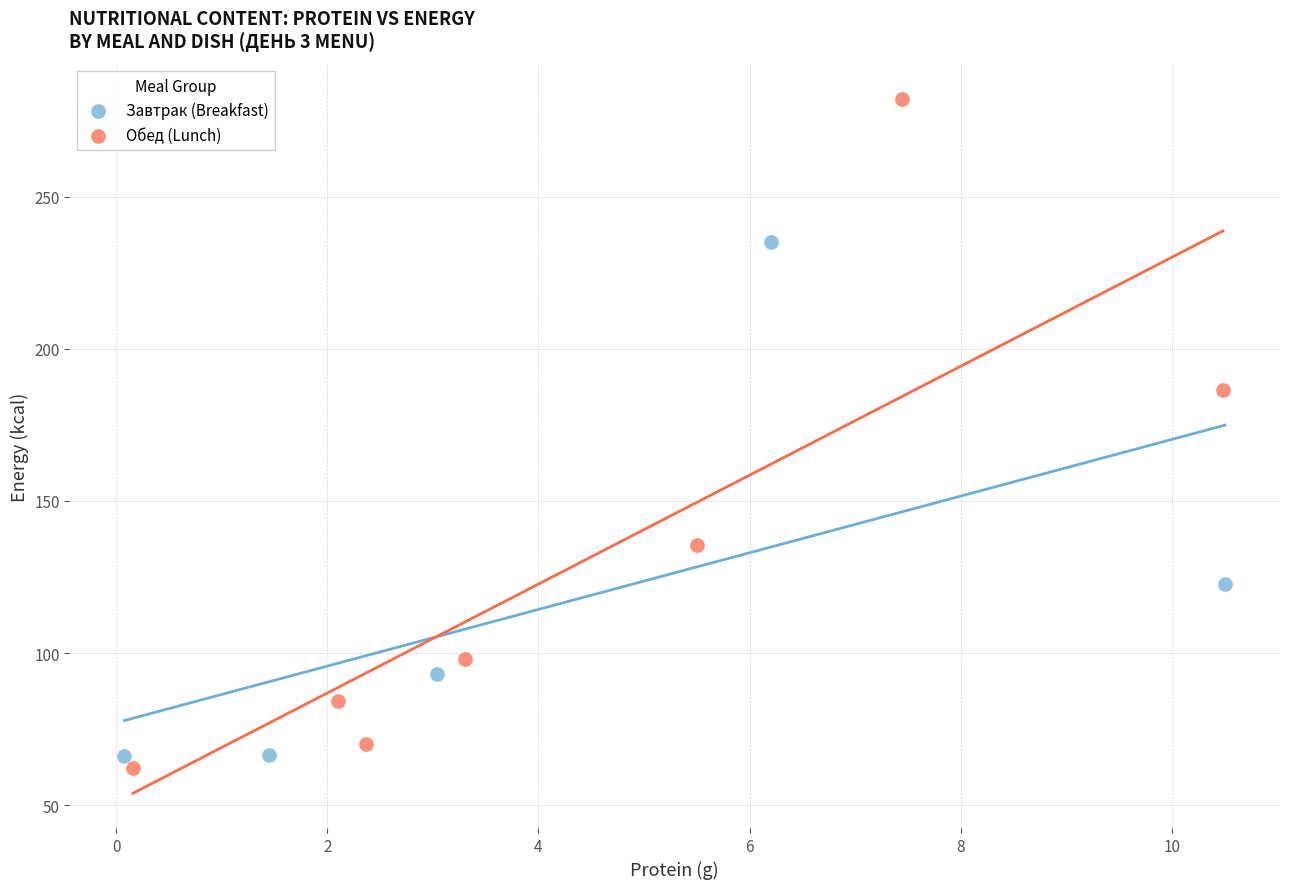

Which series contains the highest Y value?

Обед (Lunch)